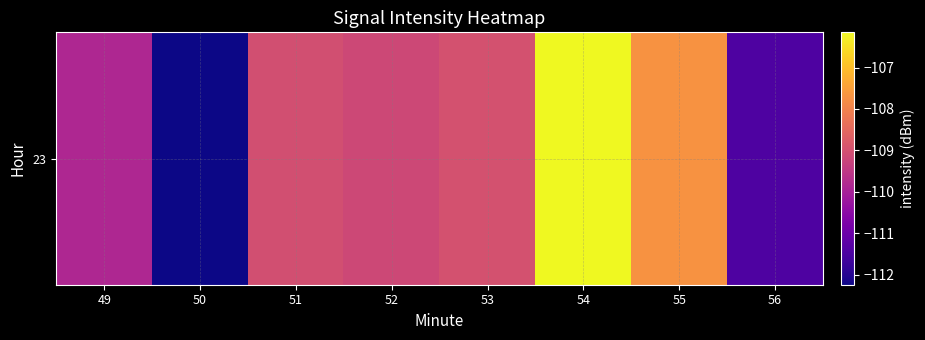

Reading left to right, extract all data points from this chart.

-109.8	-112.2	-109.0	-109.2	-109.0	-106.1	-107.7	-111.4